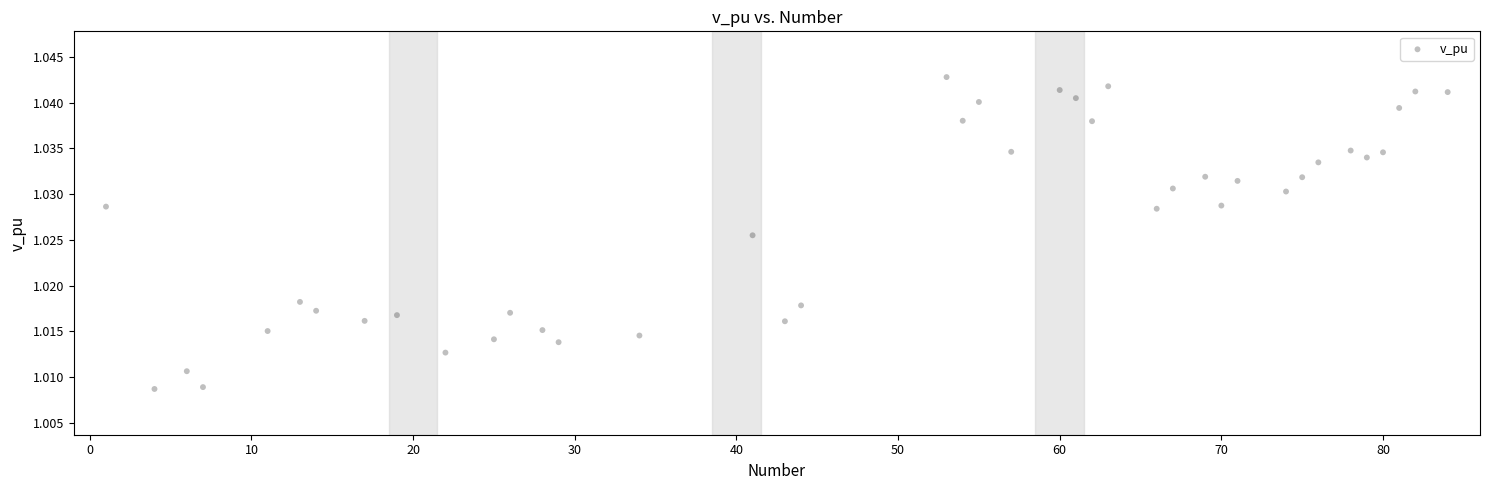

What is the range of X values (max minus min)?

83.0